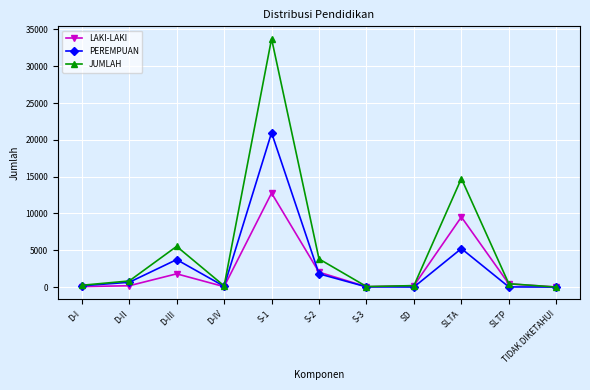

The value of PEREMPUAN at S-1 is 20969. True or false?

True